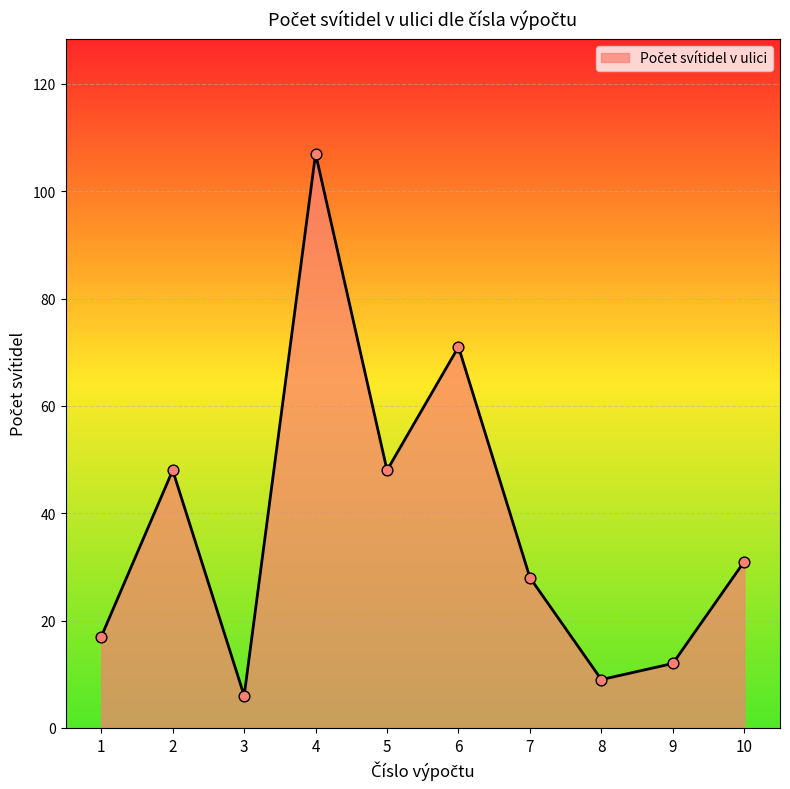

Between 4 and 1, which is larger?

4